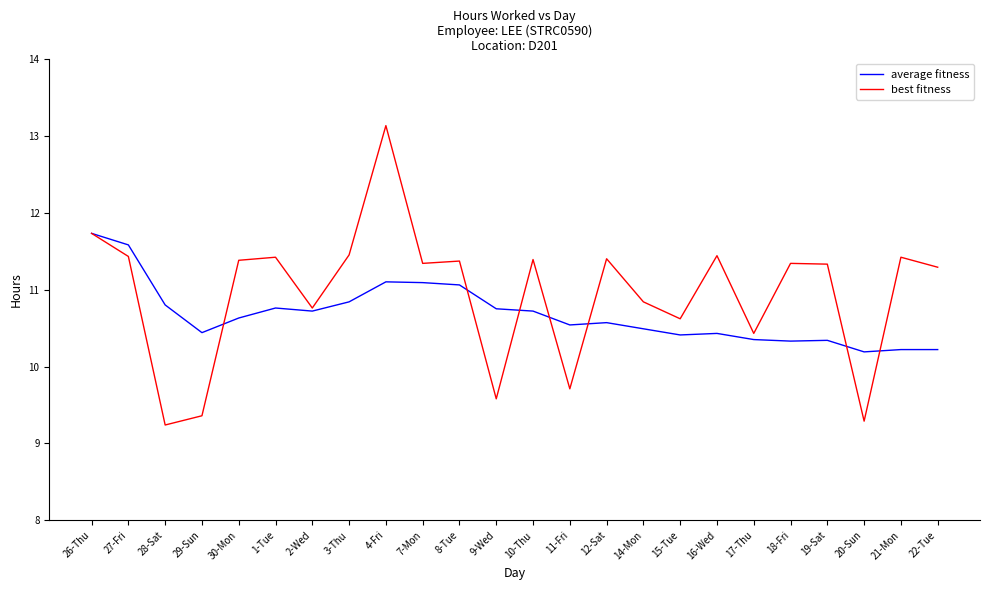

At how many categories does at least one series exceed 10?

24